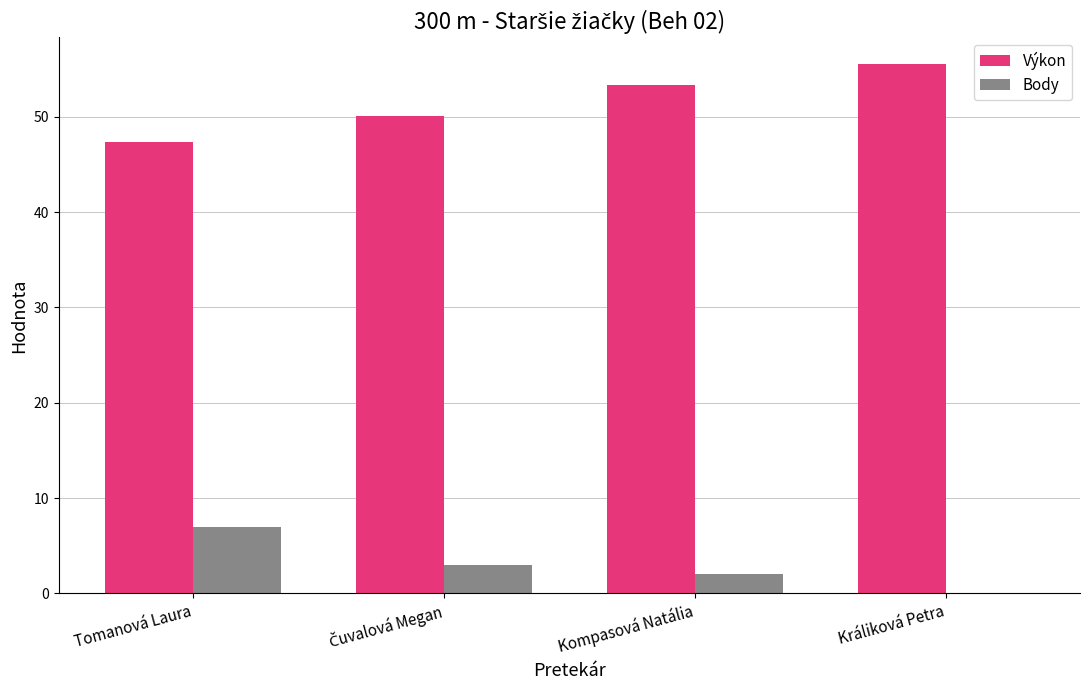

True or false: Body has a value of 0.0 at Králiková Petra.

True